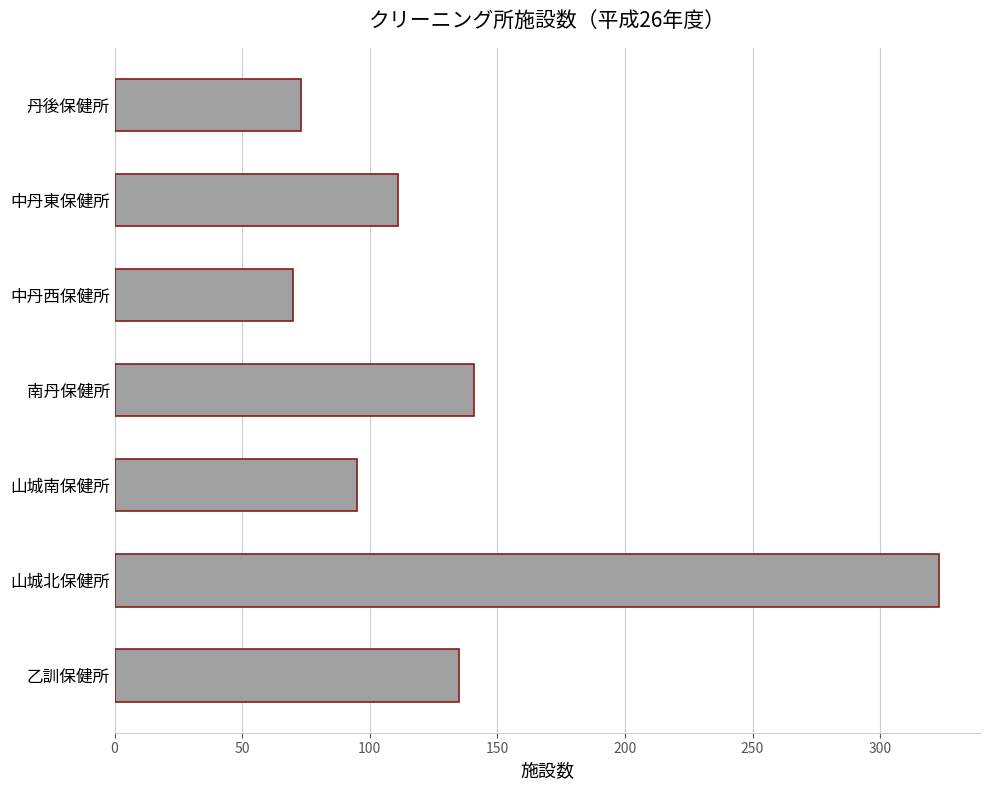

What is the average value?

135